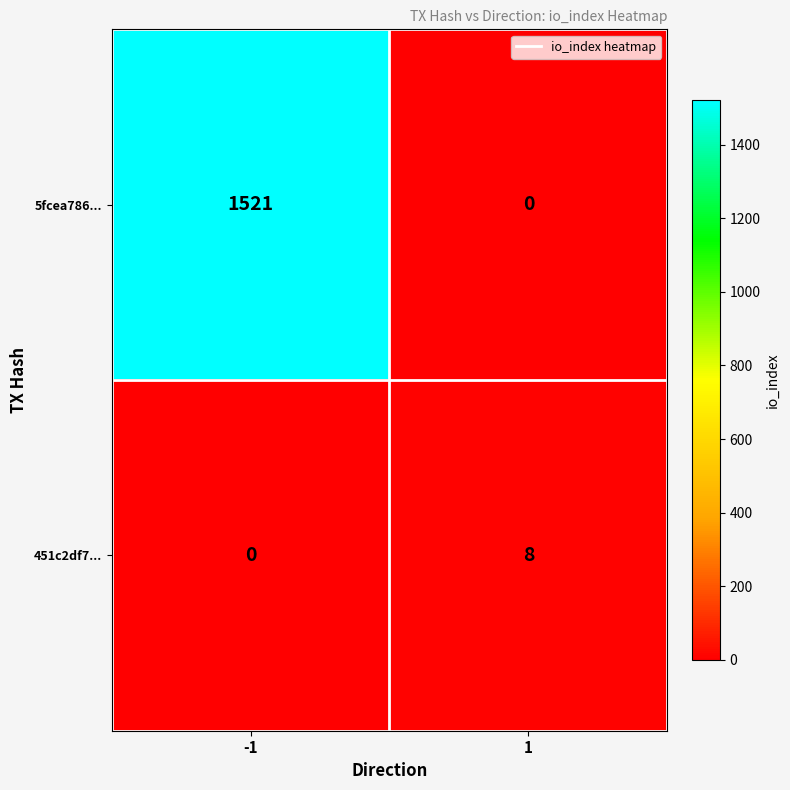

Is the value of 5fcea786... at 1 greater than the value of 451c2df7... at 1?

No